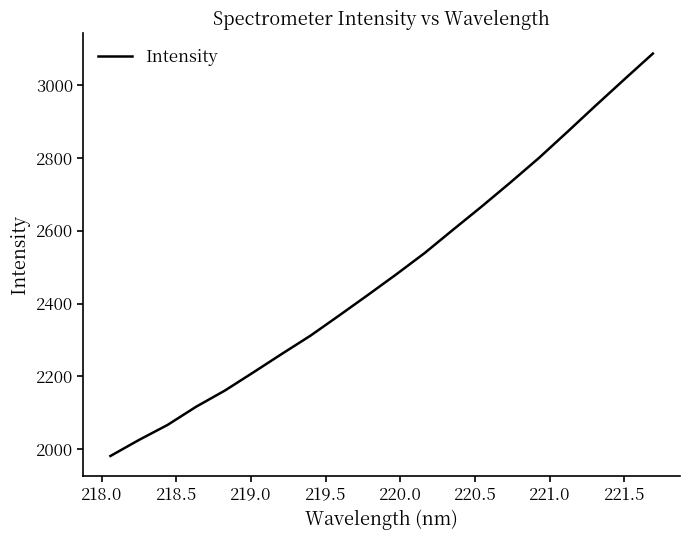

What is the greatest value displayed?

3086.5